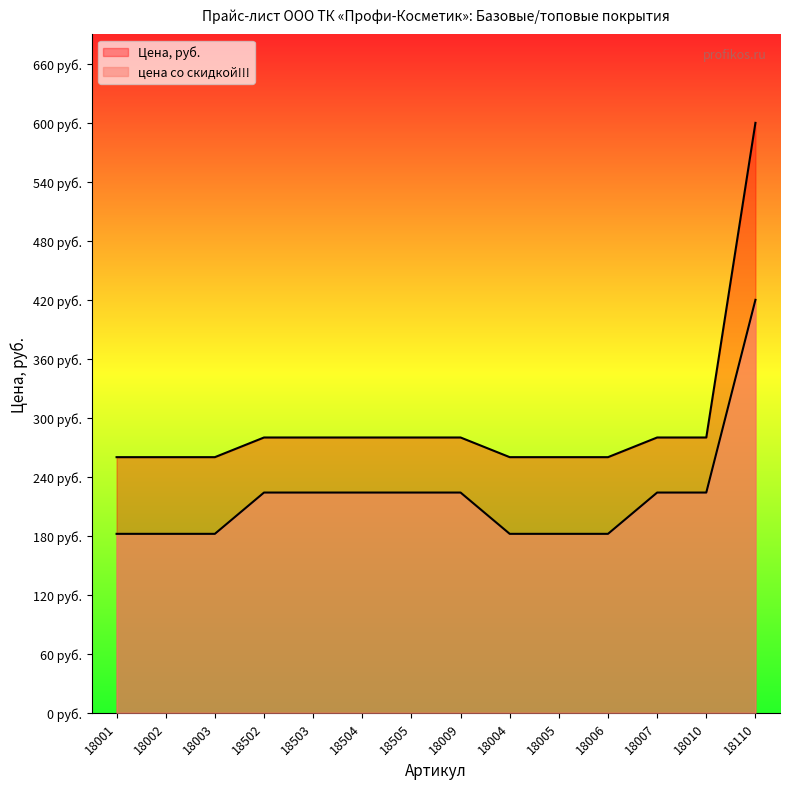

What is the label of the 13th point from the left?

18010